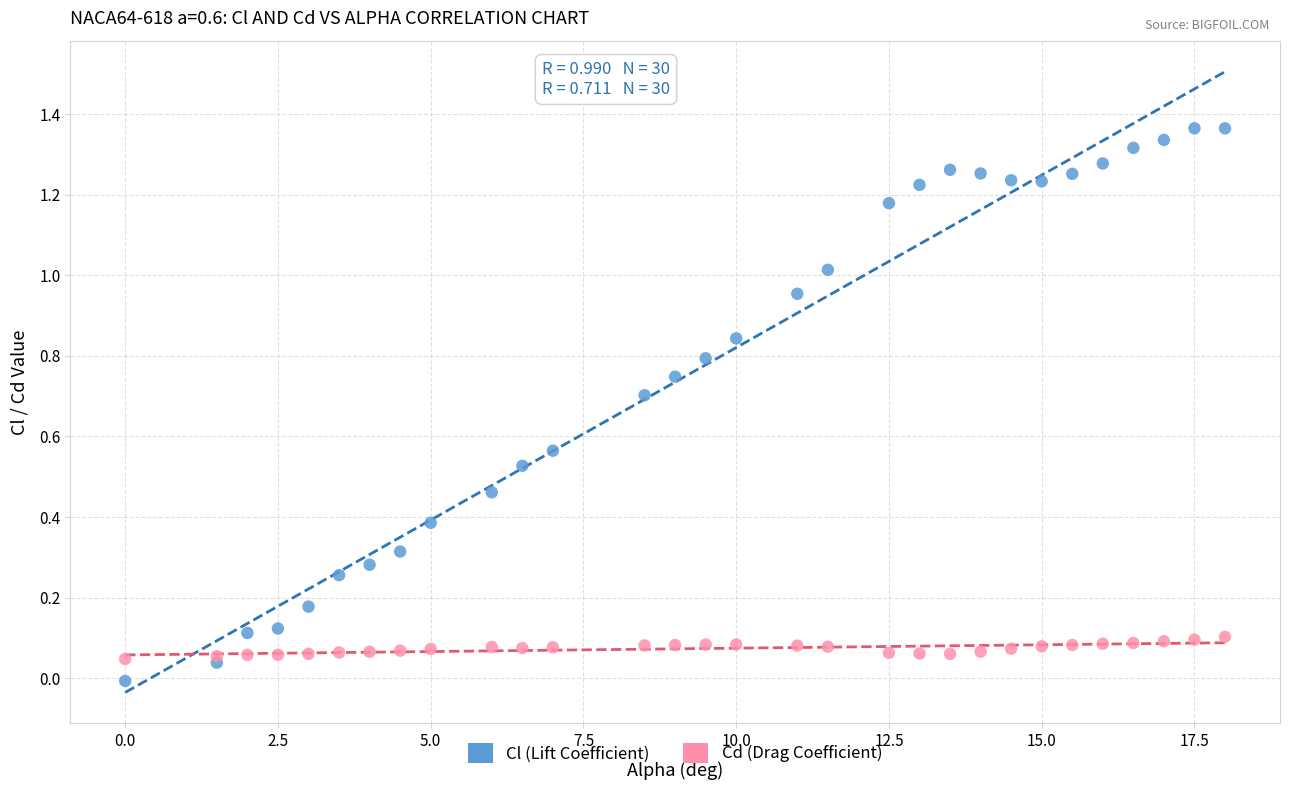

What is the X range (max minus min) for the scatter plot?

18.0